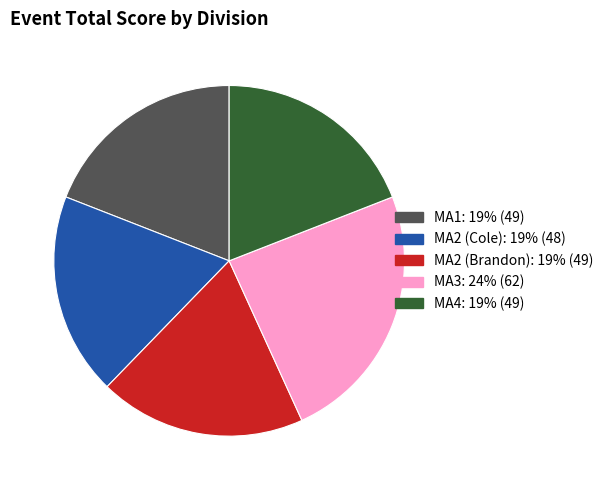

What is the ratio of the value at MA2 (Brandon) to the value at MA3?

0.8